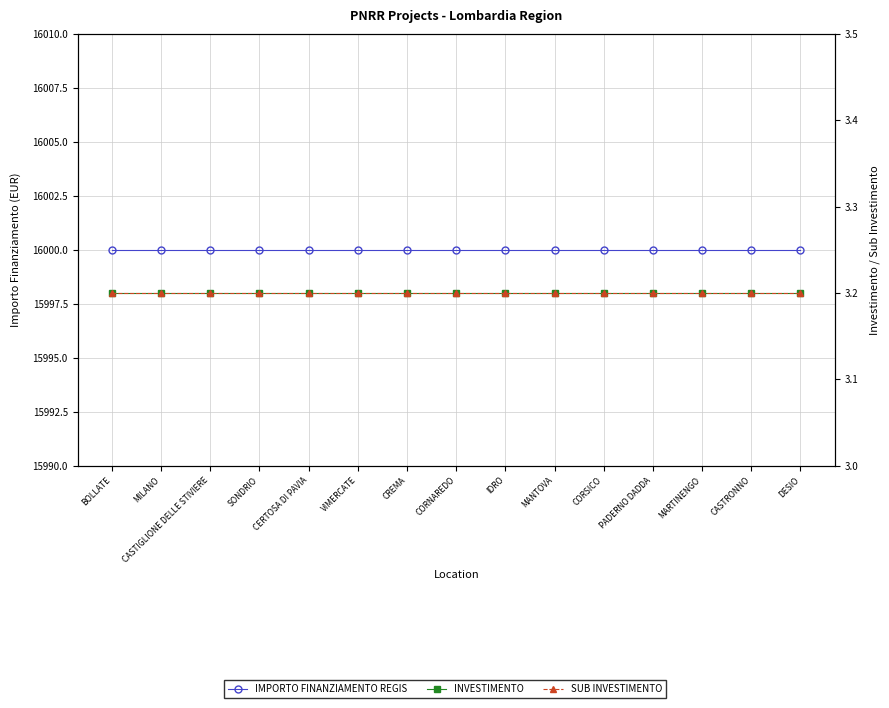

True or false: SUB INVESTIMENTO has a value of 2.0 at CASTIGLIONE DELLE STIVIERE.

False